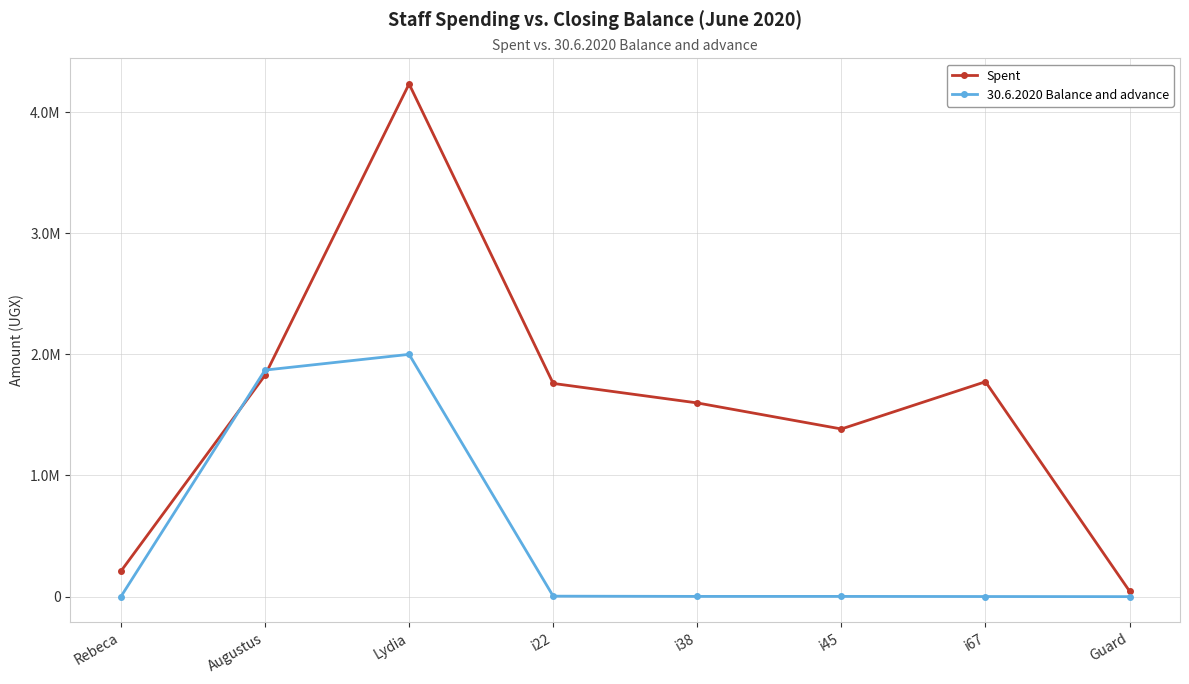

True or false: Spent has a value of 2912125 at Augustus.

False